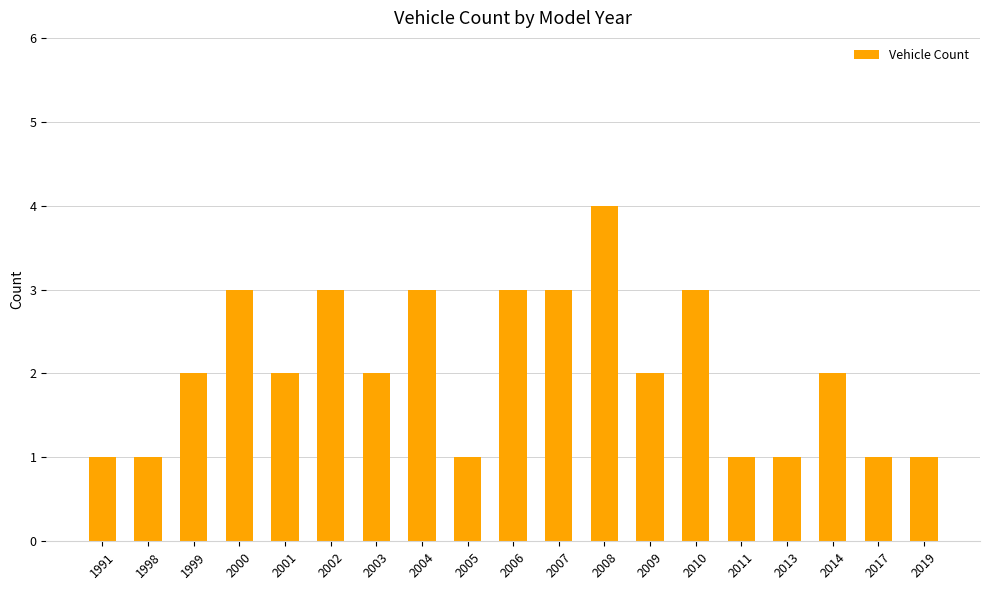

Are the bars grouped side by side (vs. stacked)?

No